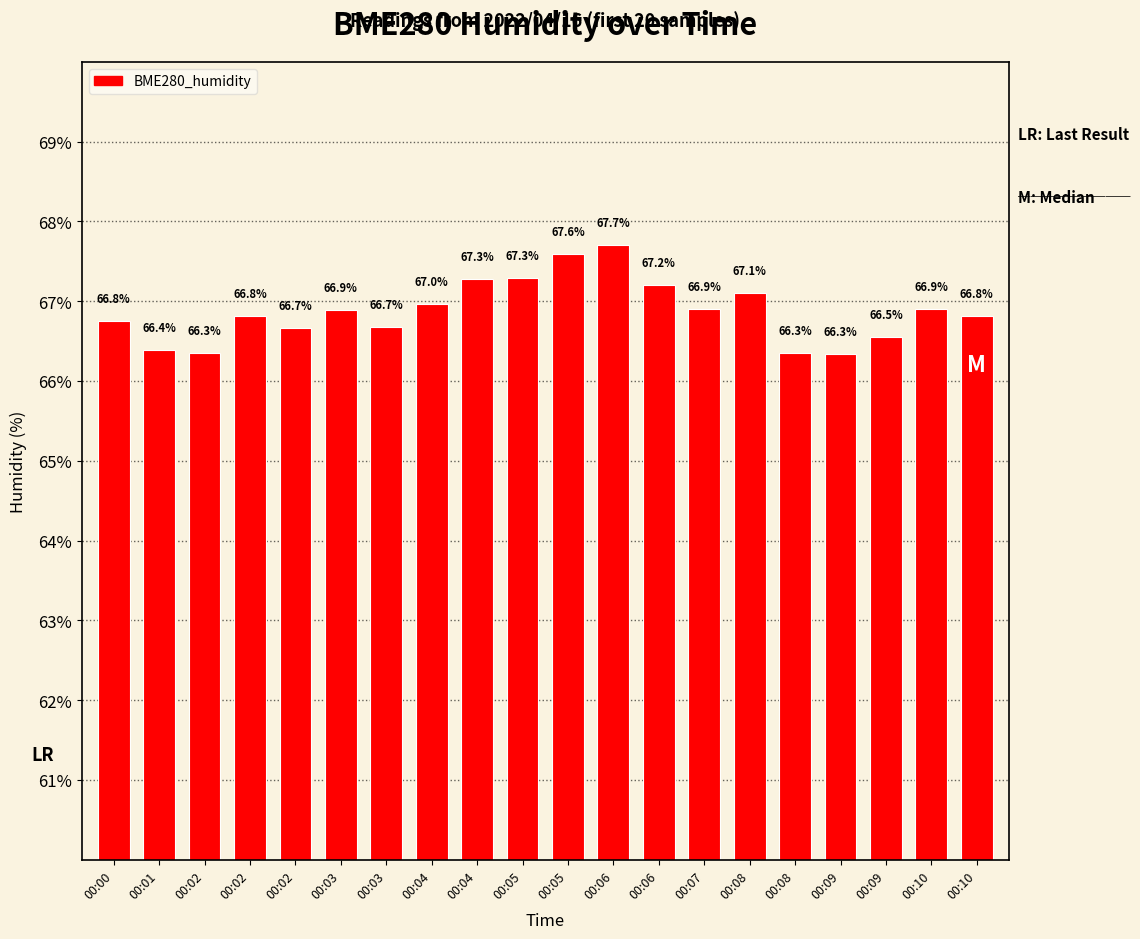

Rank the categories by value from lowest to highest.

00:09, 00:02, 00:08, 00:01, 00:09, 00:02, 00:03, 00:00, 00:02, 00:10, 00:03, 00:07, 00:10, 00:04, 00:08, 00:06, 00:04, 00:05, 00:05, 00:06